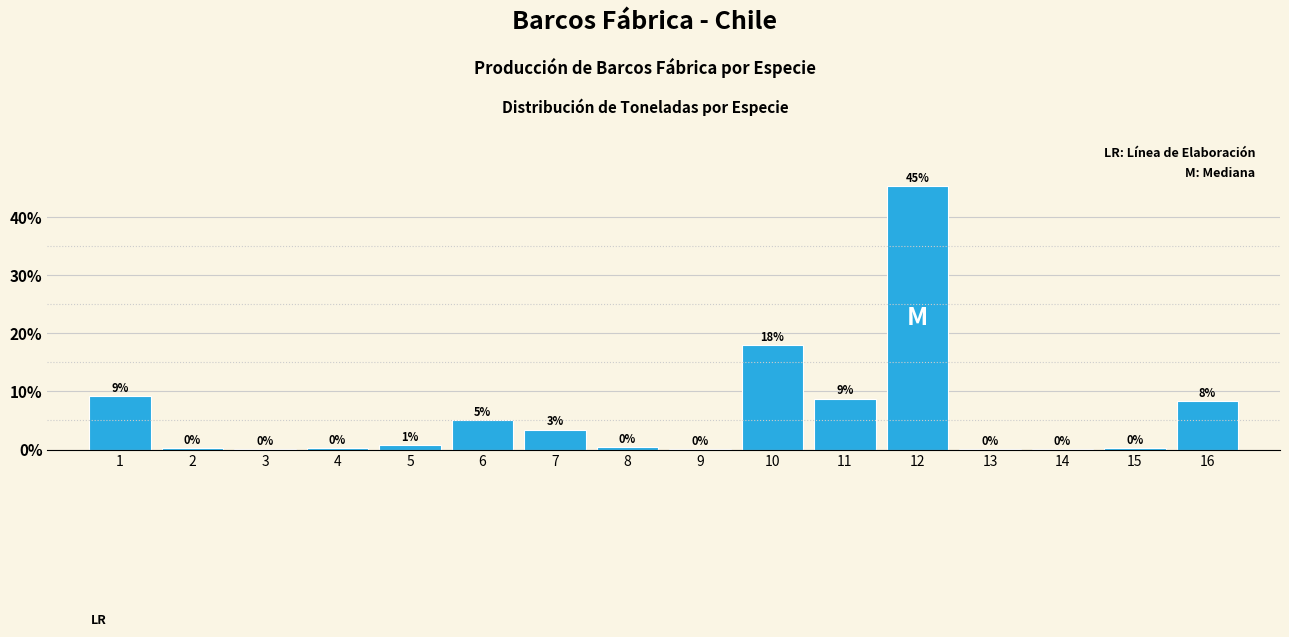

What value does the data have at 10?

18.0